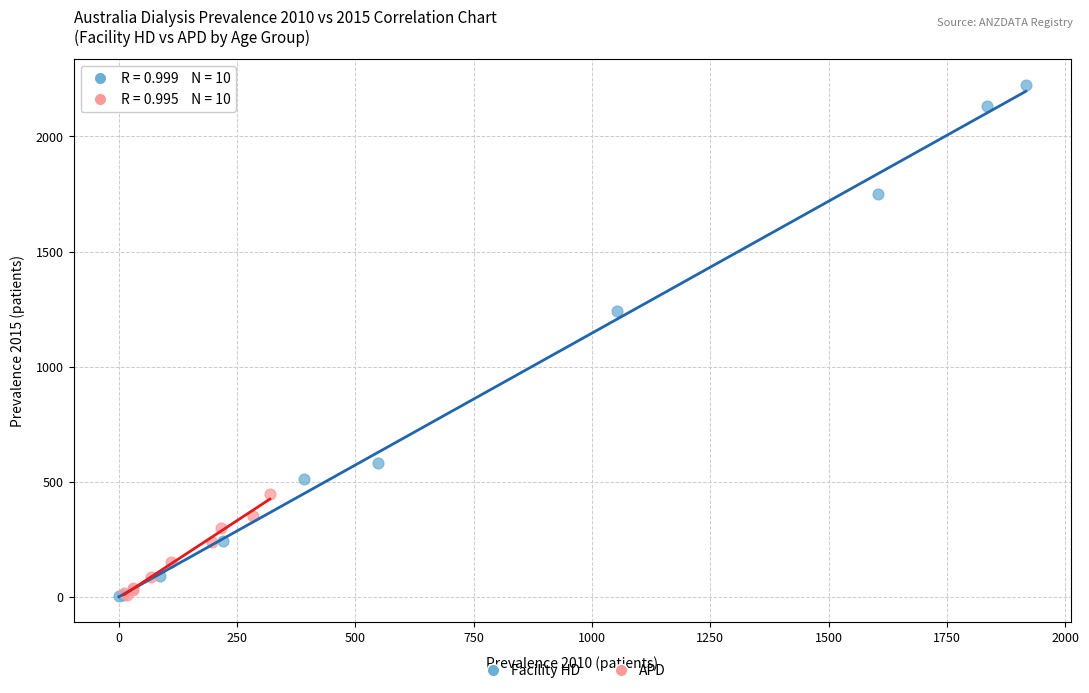

Which series has the widest spread of Y values?

Facility HD